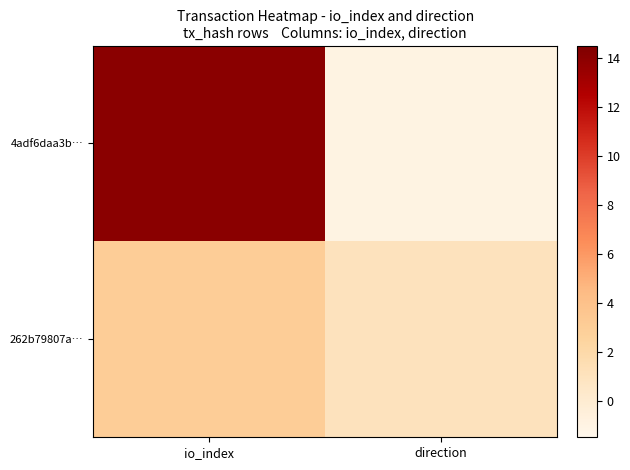

At which category does the chart reach its minimum across all series?

direction